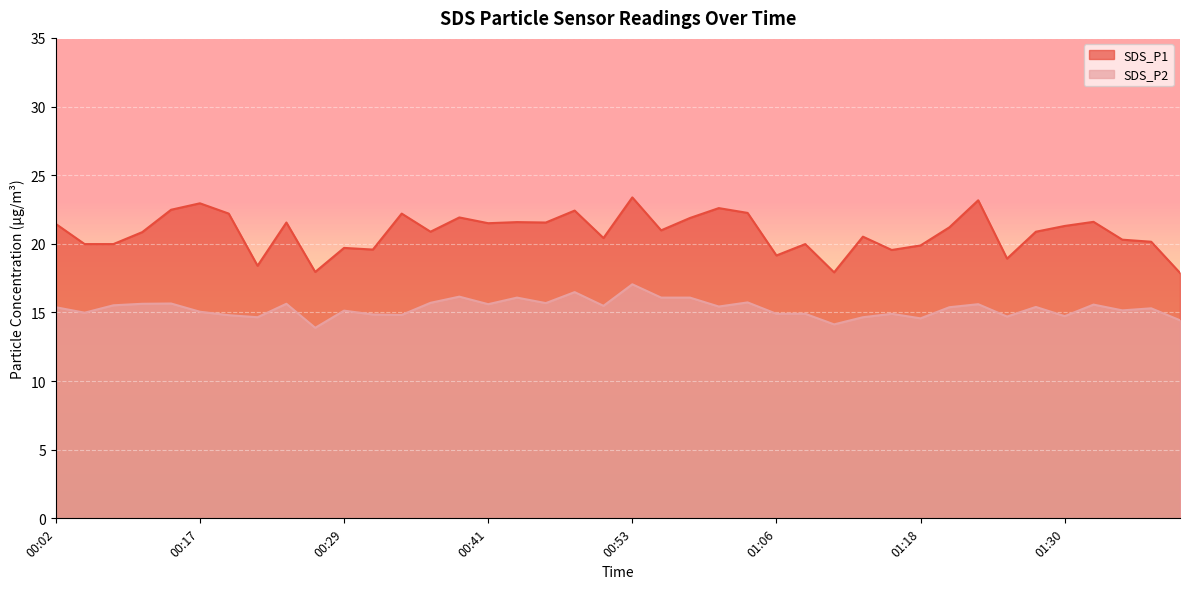

What value does the SDS_P2 series have at 01:18?

14.6